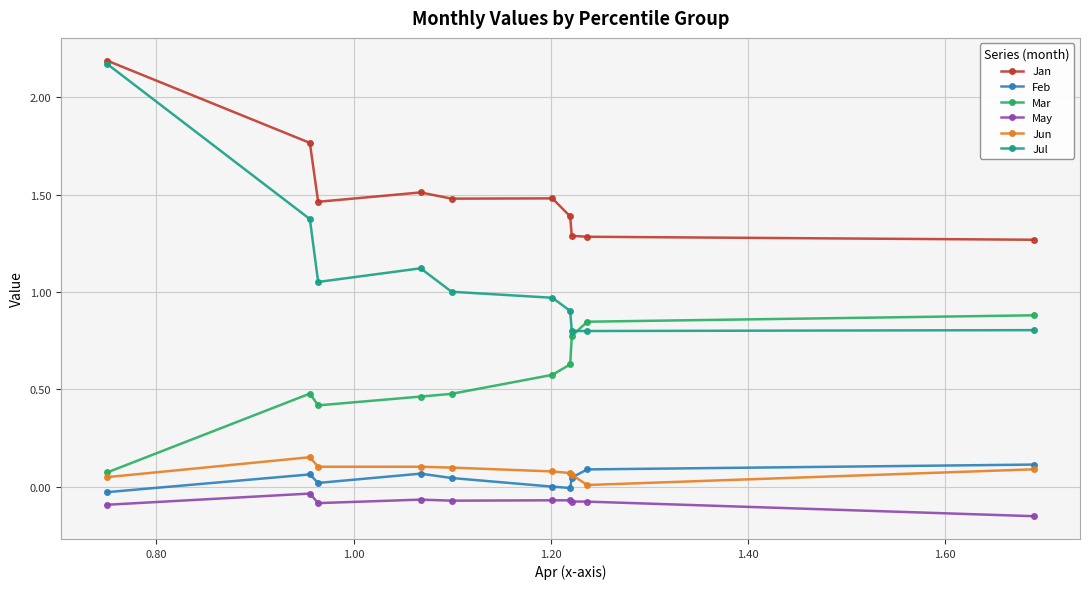

Which series has the widest spread of values?

Jul